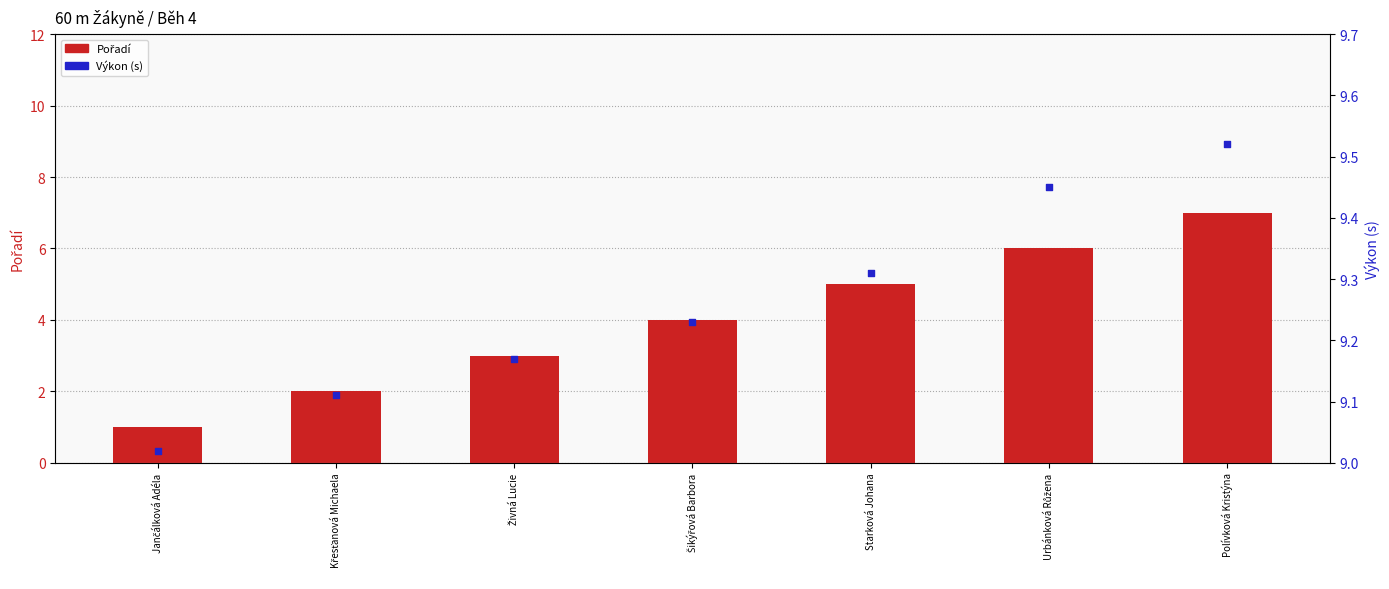

Which series reaches the minimum Y coordinate?

Pořadí